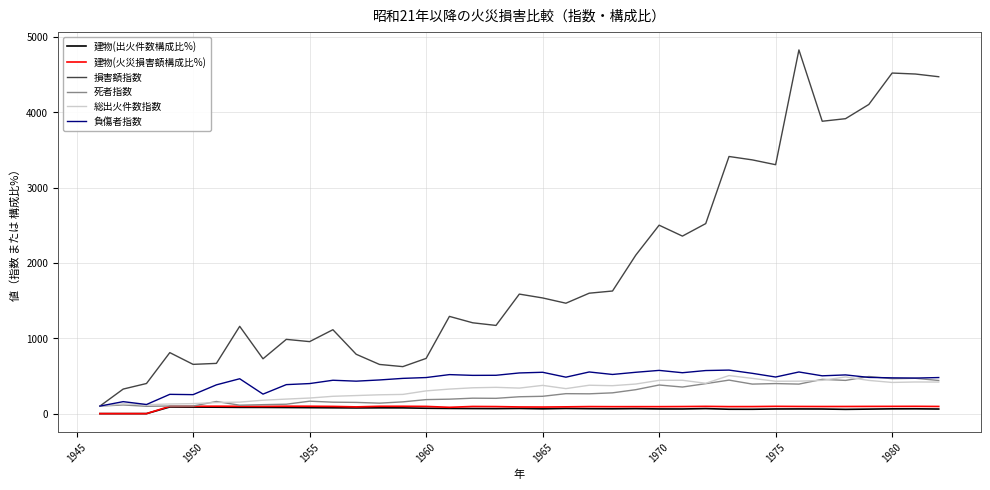

Which series has the widest spread of values?

損害額指数